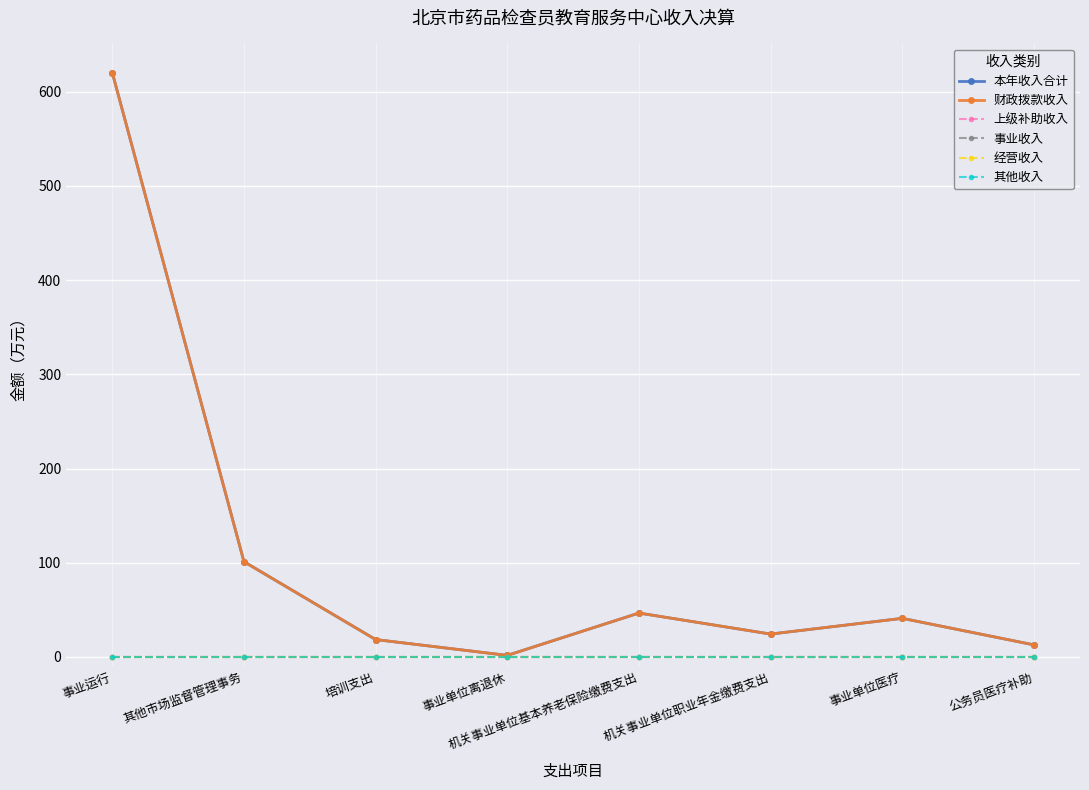

Does the chart have visible grid lines?

Yes